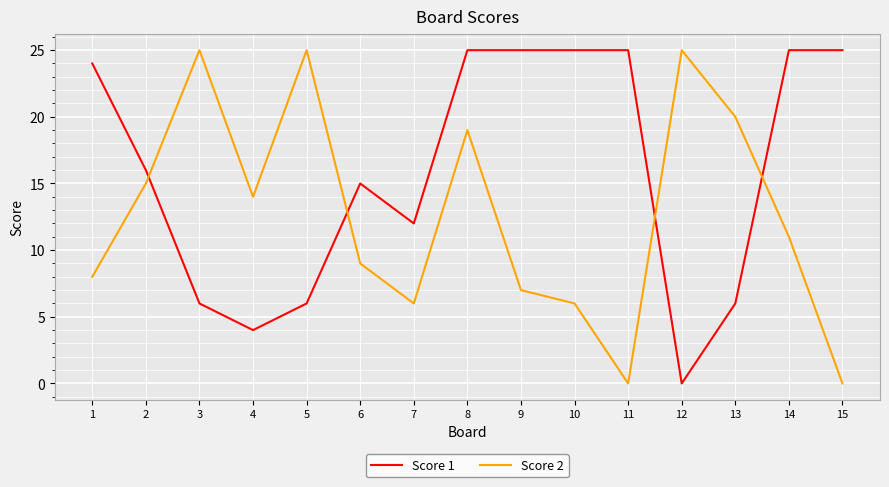

What is the highest value of the Score 2 series?

25